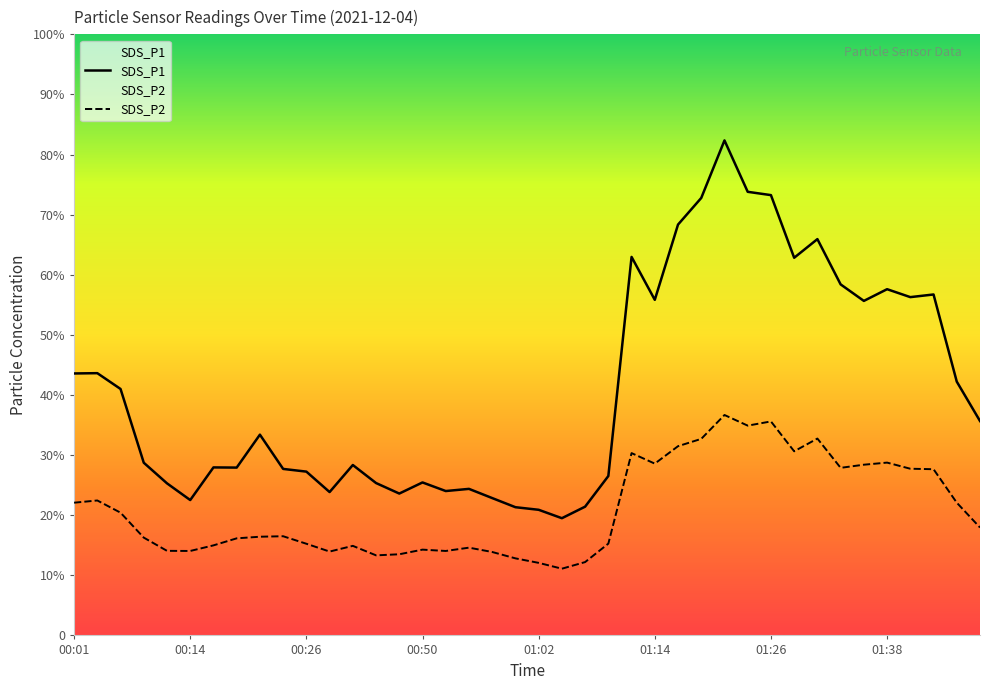

Reading left to right, what are all the values shown in this chart?

SDS_P1: 43.6	43.6	41.0	28.7	25.3	22.5	27.9	27.9	33.4	27.7	27.2	23.9	28.4	25.4	23.6	25.4	24.0	24.4	22.9	21.3	20.9	19.5	21.4	26.5	63.0	55.8	68.3	72.8	82.3	73.8	73.2	62.8	65.9	58.4	55.6	57.6	56.3	56.7	42.2	35.7
SDS_P2: 22.1	22.4	20.4	16.3	14.1	14.1	15.0	16.1	16.4	16.5	15.2	13.9	14.9	13.3	13.5	14.3	14.1	14.6	13.9	12.8	12.1	11.1	12.2	15.3	30.3	28.6	31.5	32.7	36.7	34.9	35.6	30.6	32.8	27.9	28.4	28.8	27.7	27.6	22.1	17.9